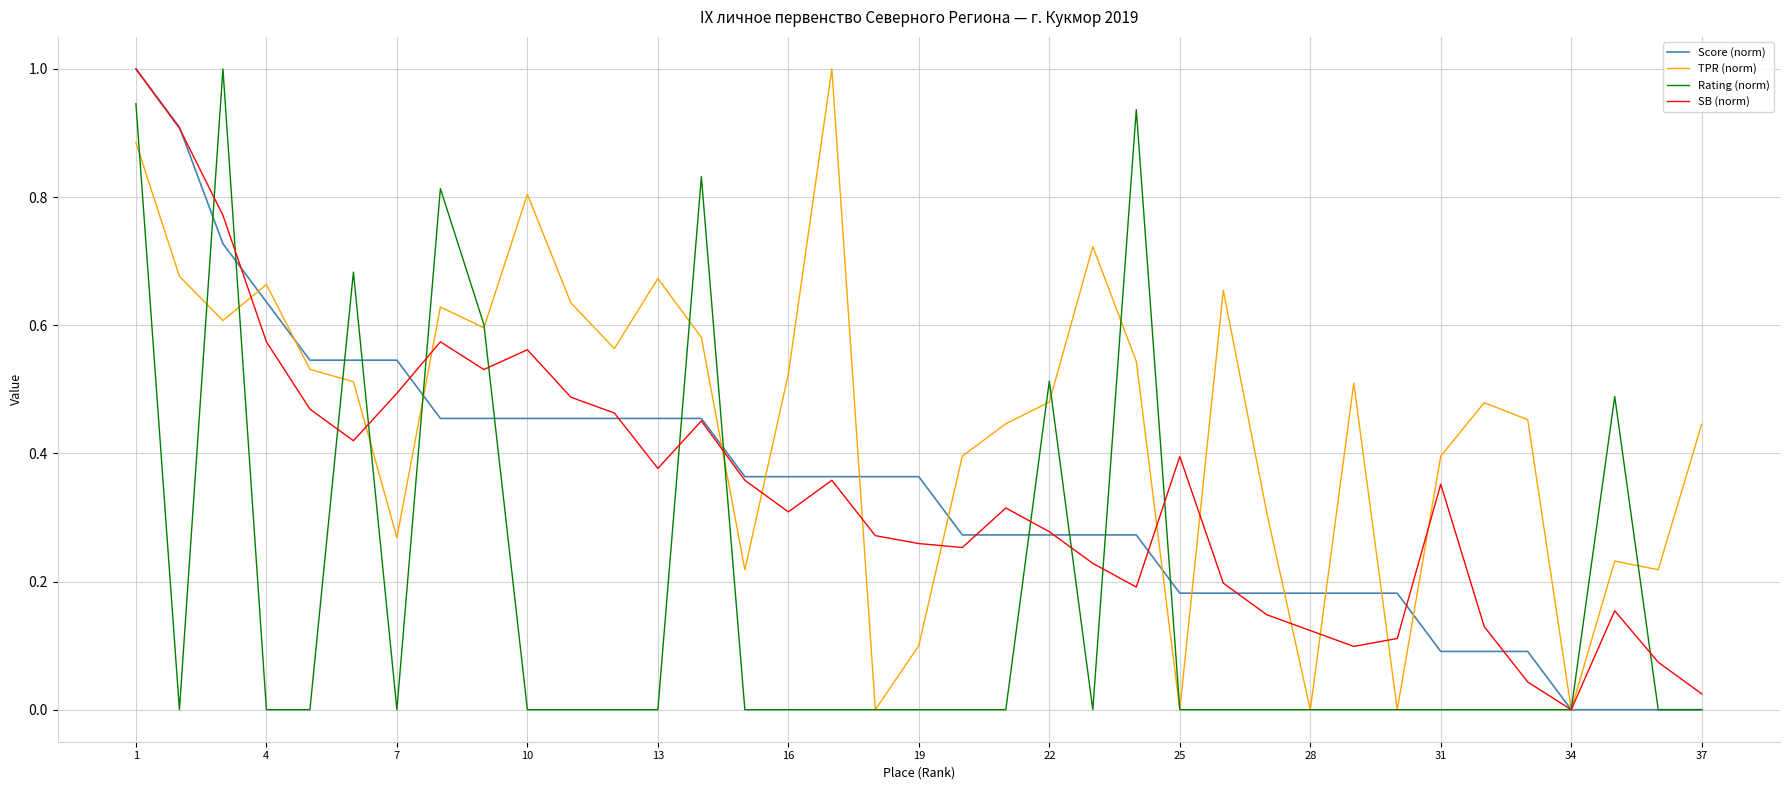

Which series has the largest total across all categories?

TPR (norm)